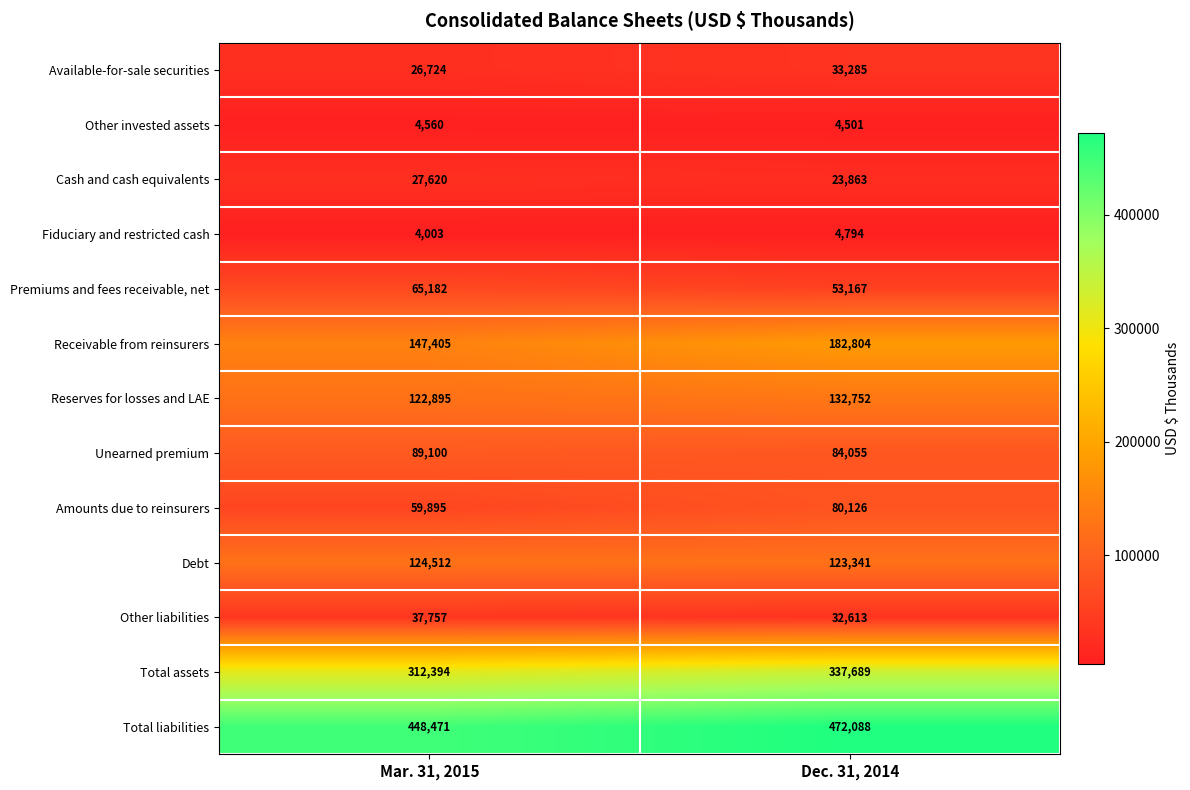

Count the number of data series in this chart.

13